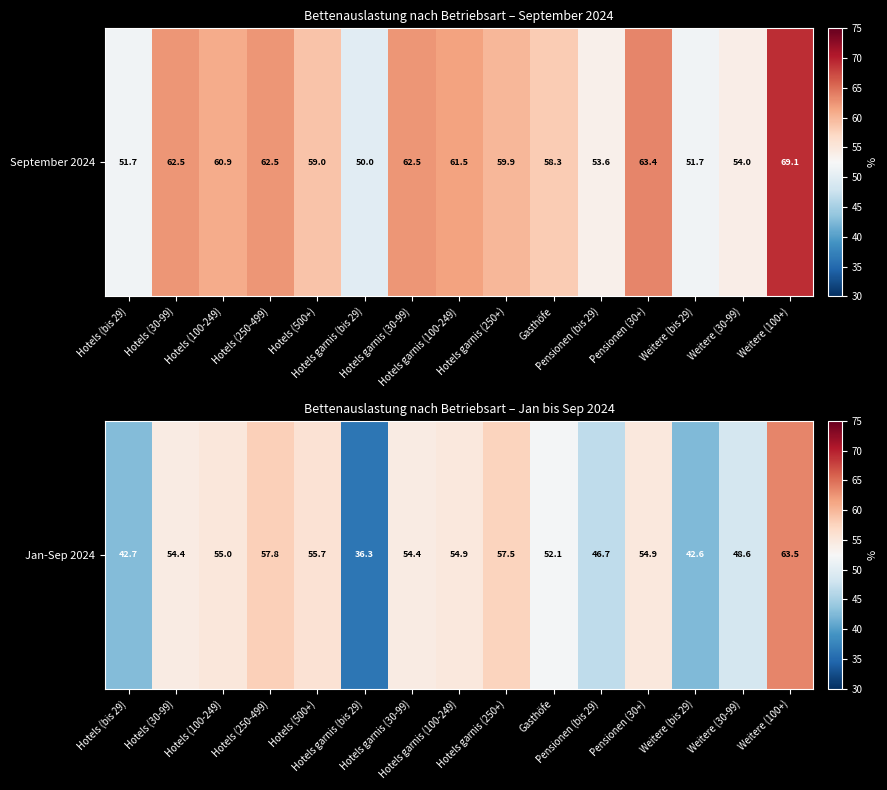

The chart shows a value of 63.5 at Weitere (100+). True or false?

True